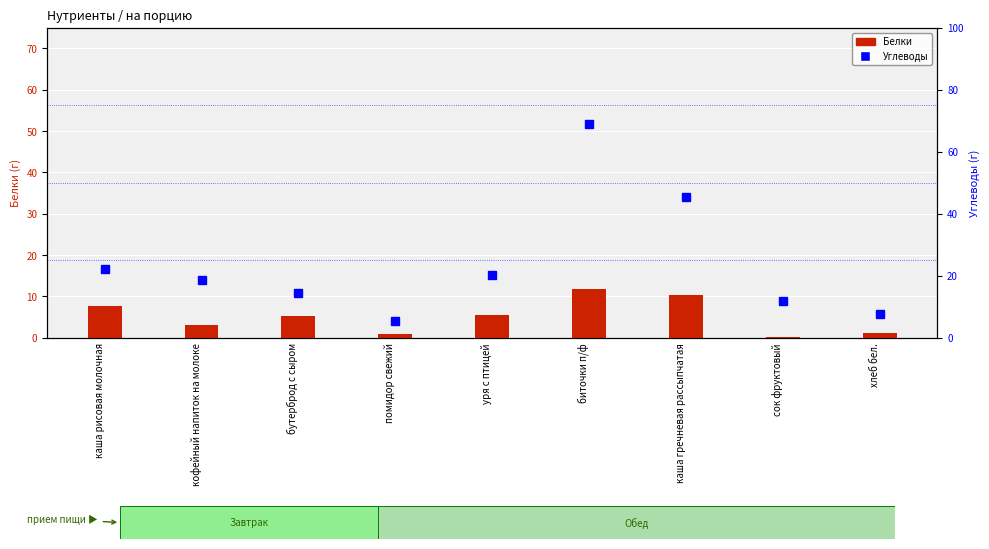

How many data points in Углеводы are above 18?

5